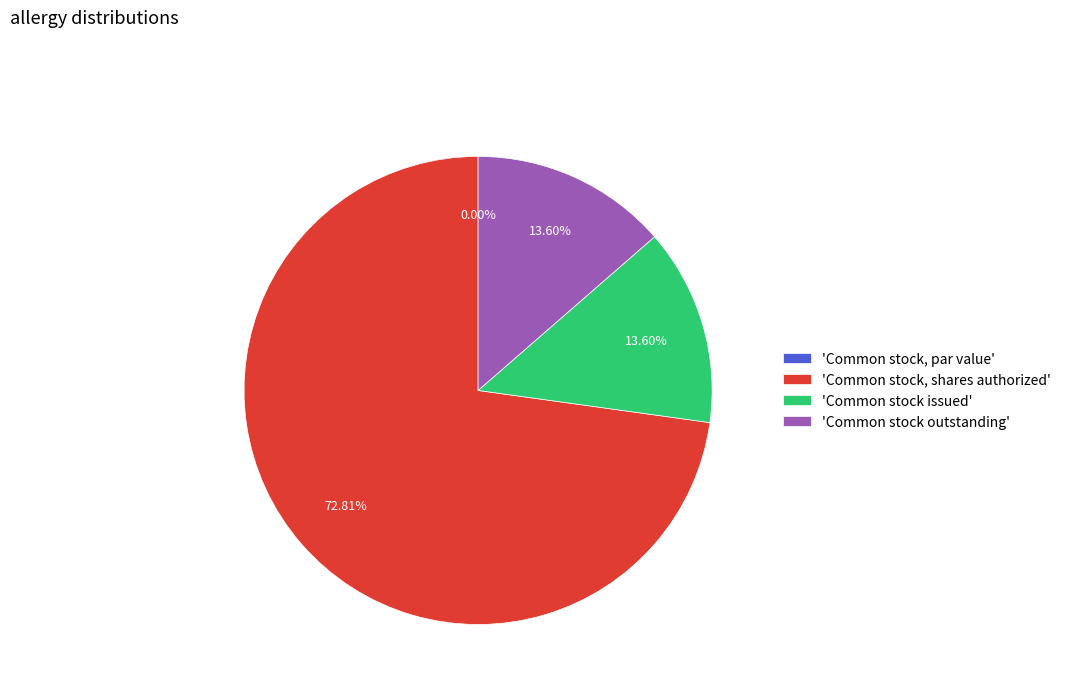

To the nearest percent, what is the average slice percentage?

25%